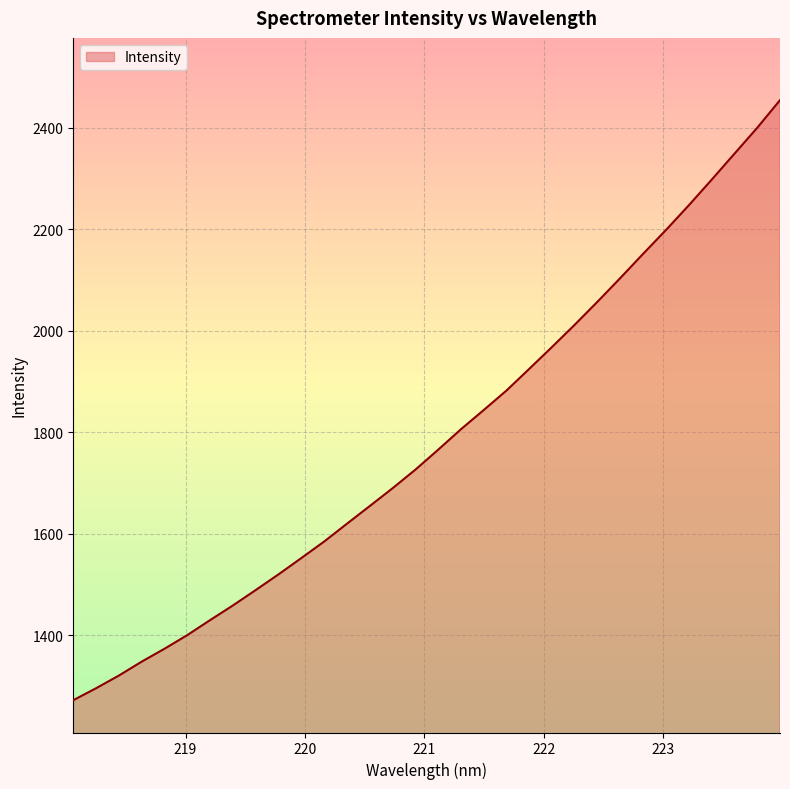

What is the smallest value displayed?

1272.5